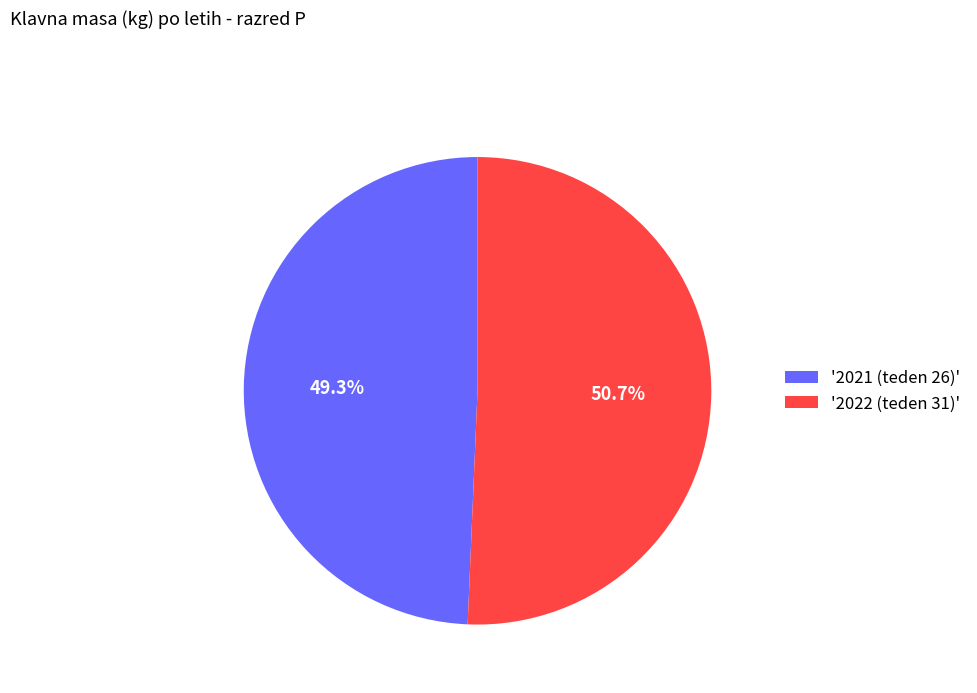

Which slice is the largest?

'2022 (teden 31)'